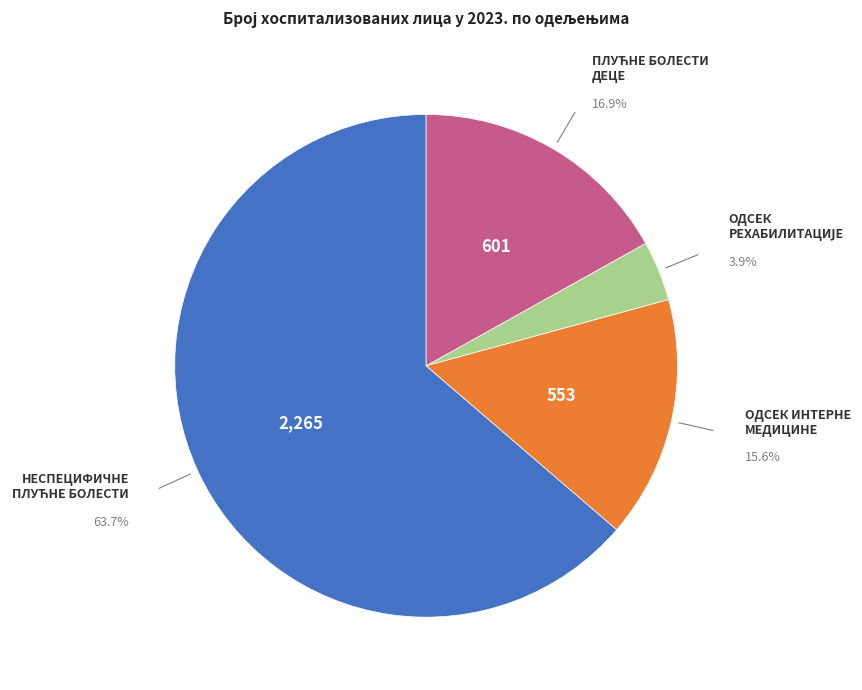

Count the number of slices in the pie.

4